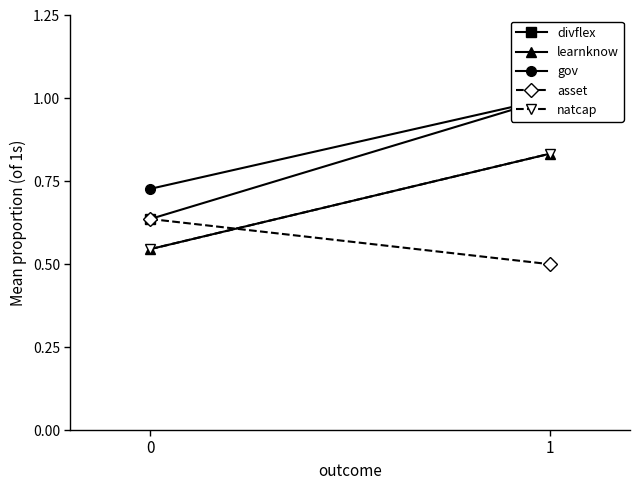

At 1, list the series in order from smallest to largest.

asset, learnknow, natcap, divflex, gov